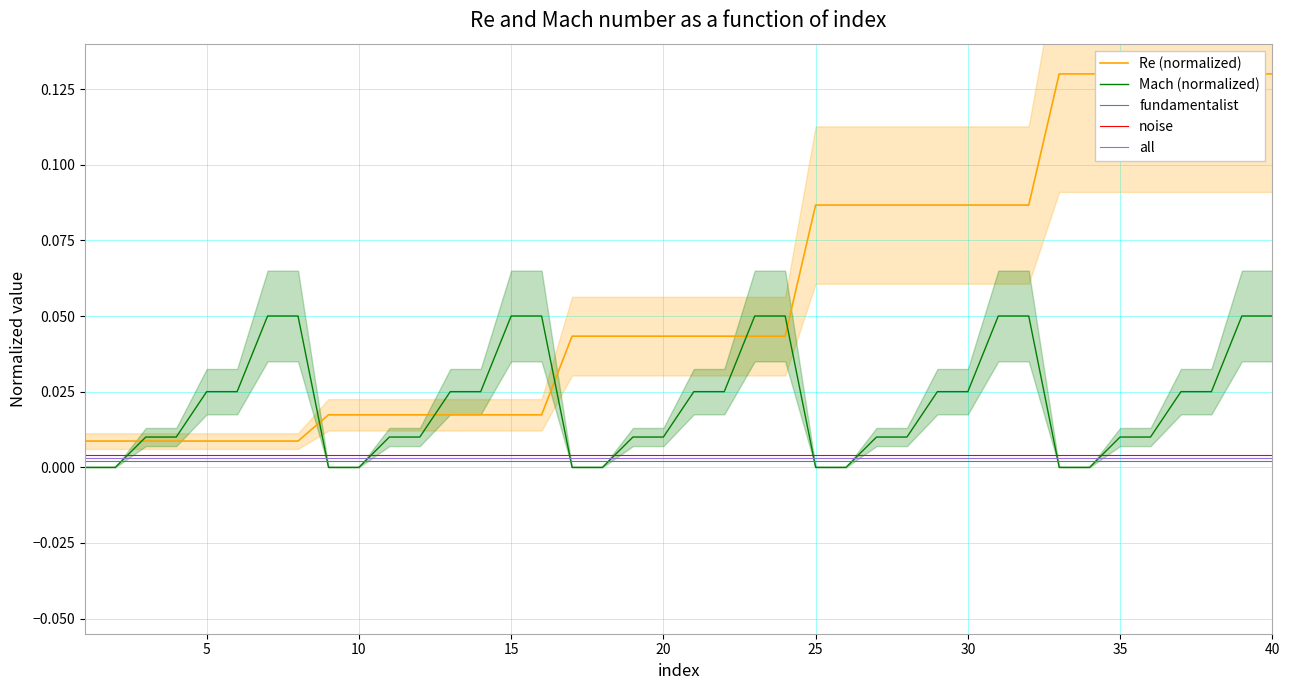

How many lines are shown in the chart?

5